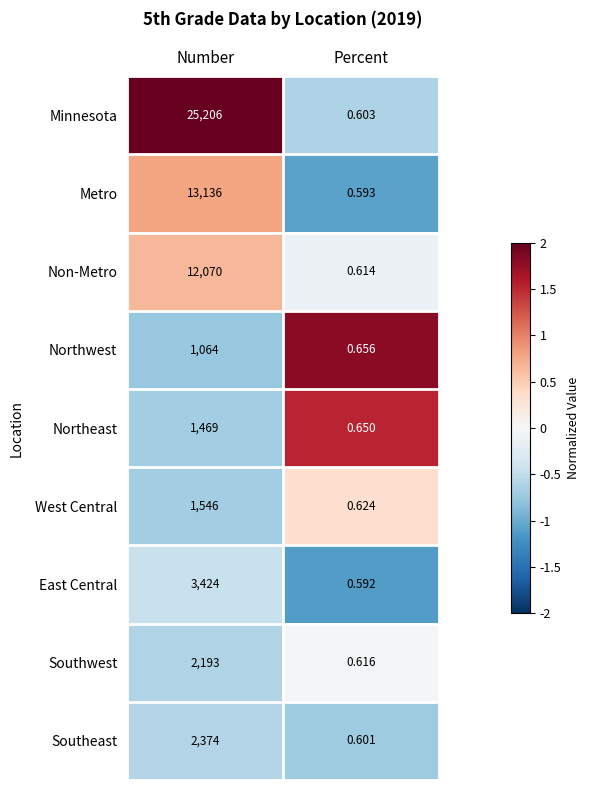

Which series has the widest spread of values?

Minnesota